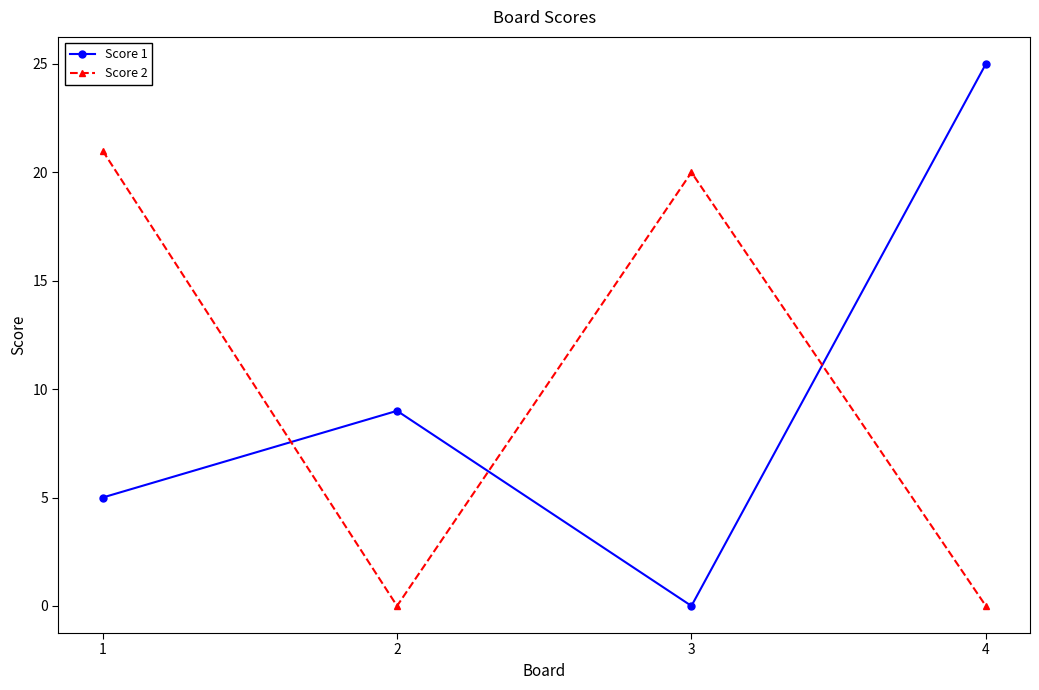

How many interior local valleys does the Score 2 series have?

1